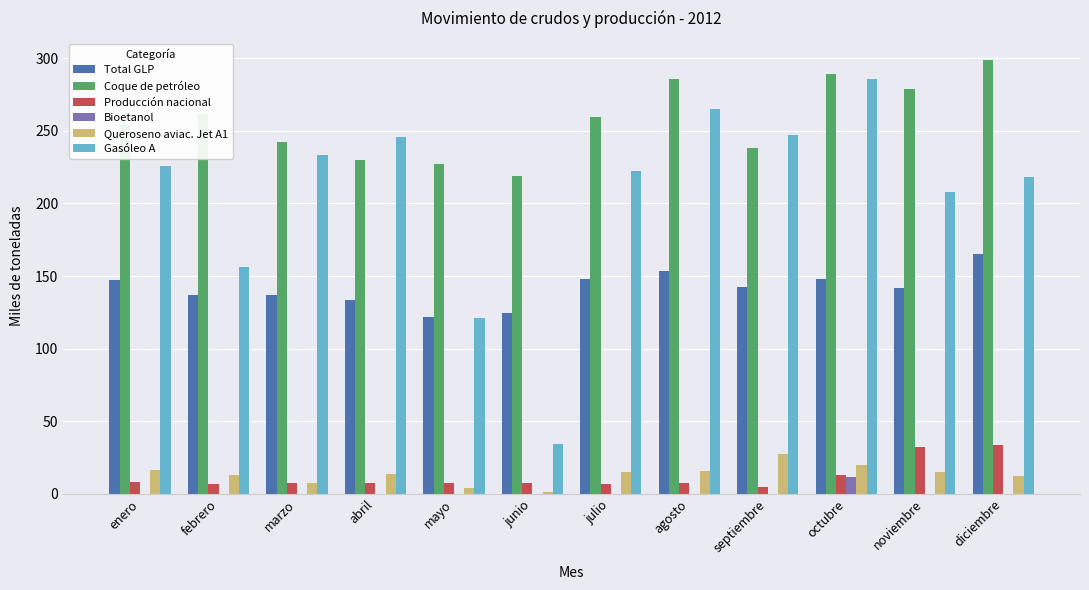

Are the bars grouped side by side (vs. stacked)?

Yes